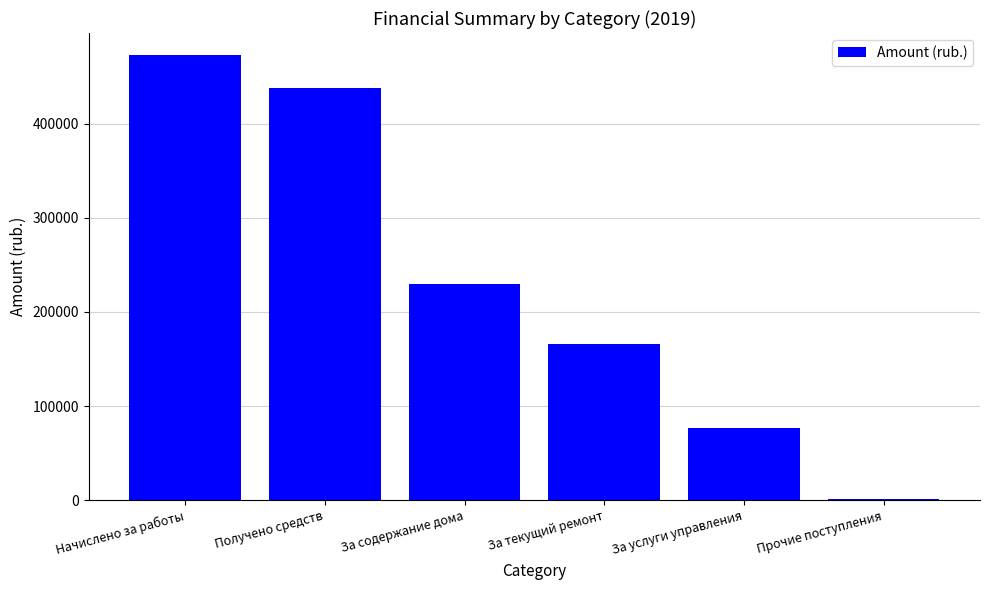

Are the bars grouped side by side (vs. stacked)?

No